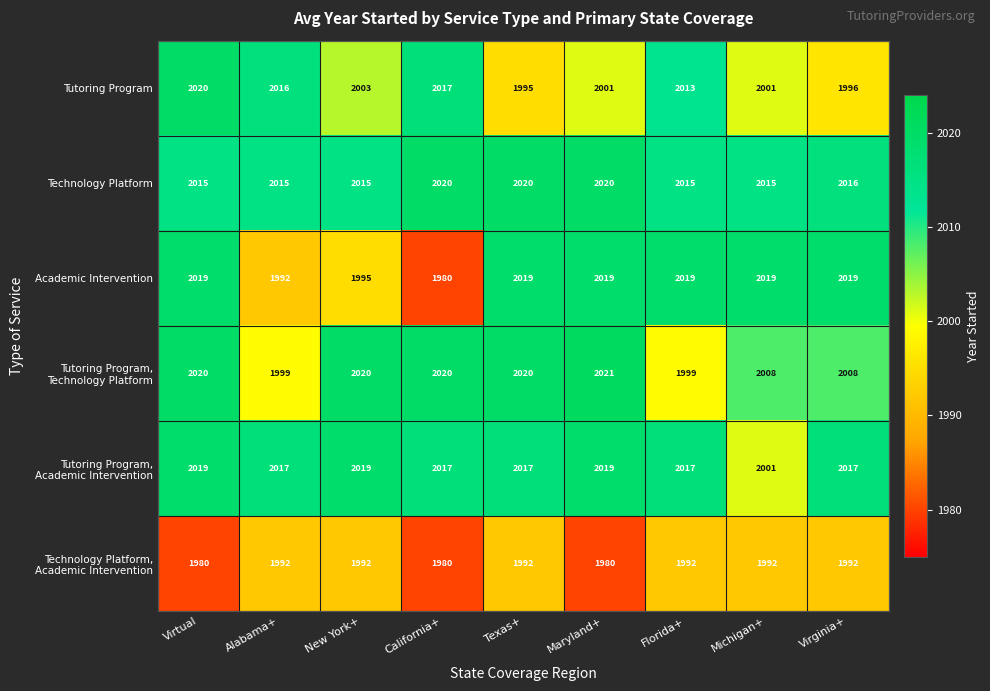

What is the difference between the second highest and second lowest values in the Tutoring Program series?

21